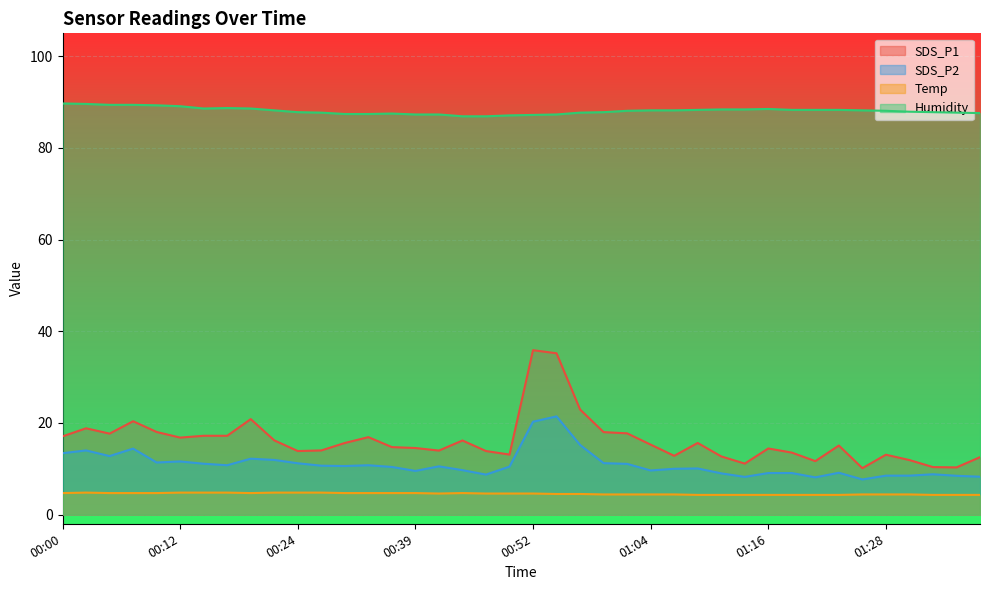

At which category is the sum across all series the highest?

00:54